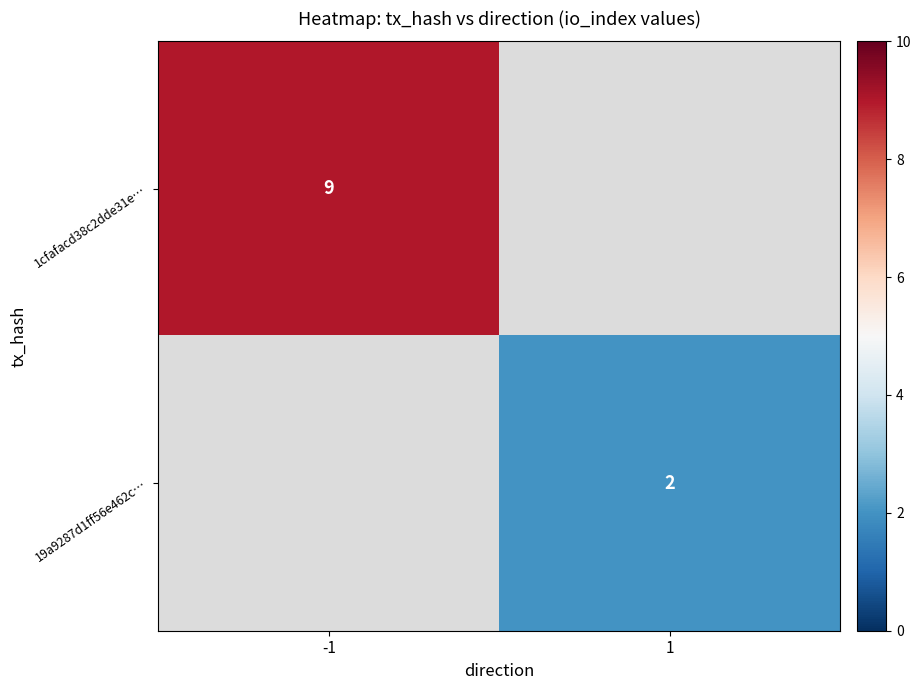

Is it true that 1cfafacd38c2dde31e… equals 9 at -1?

True